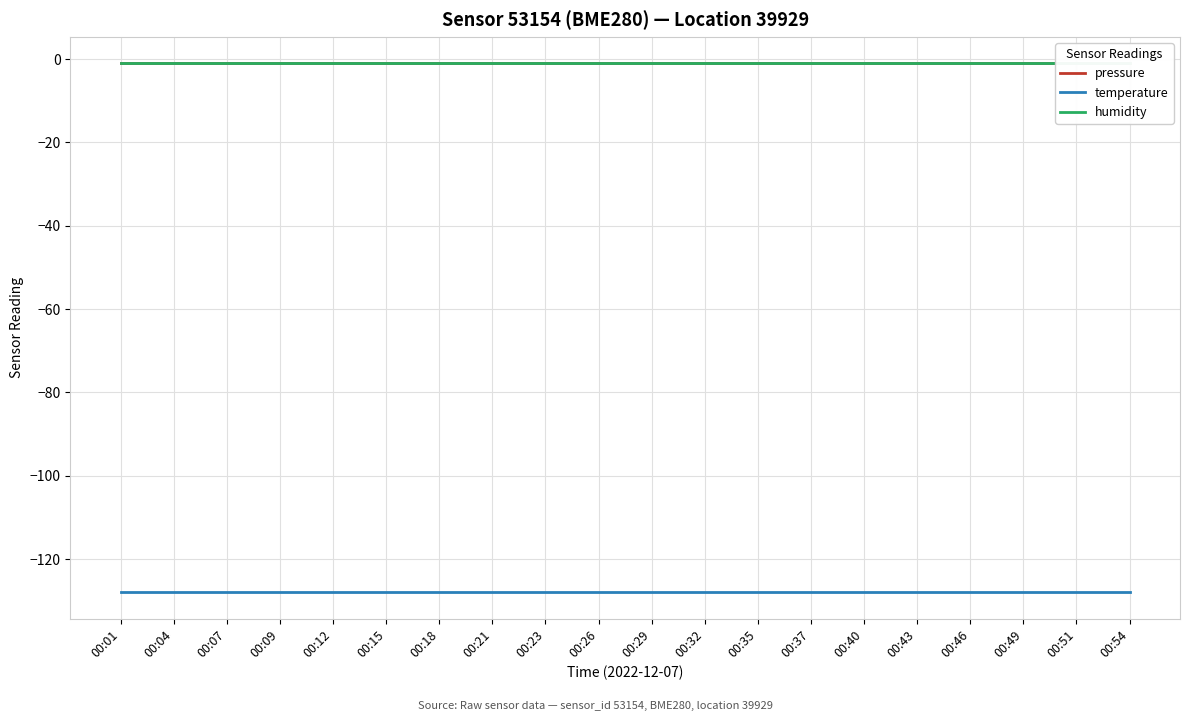

At how many categories does at least one series exceed -60?

20